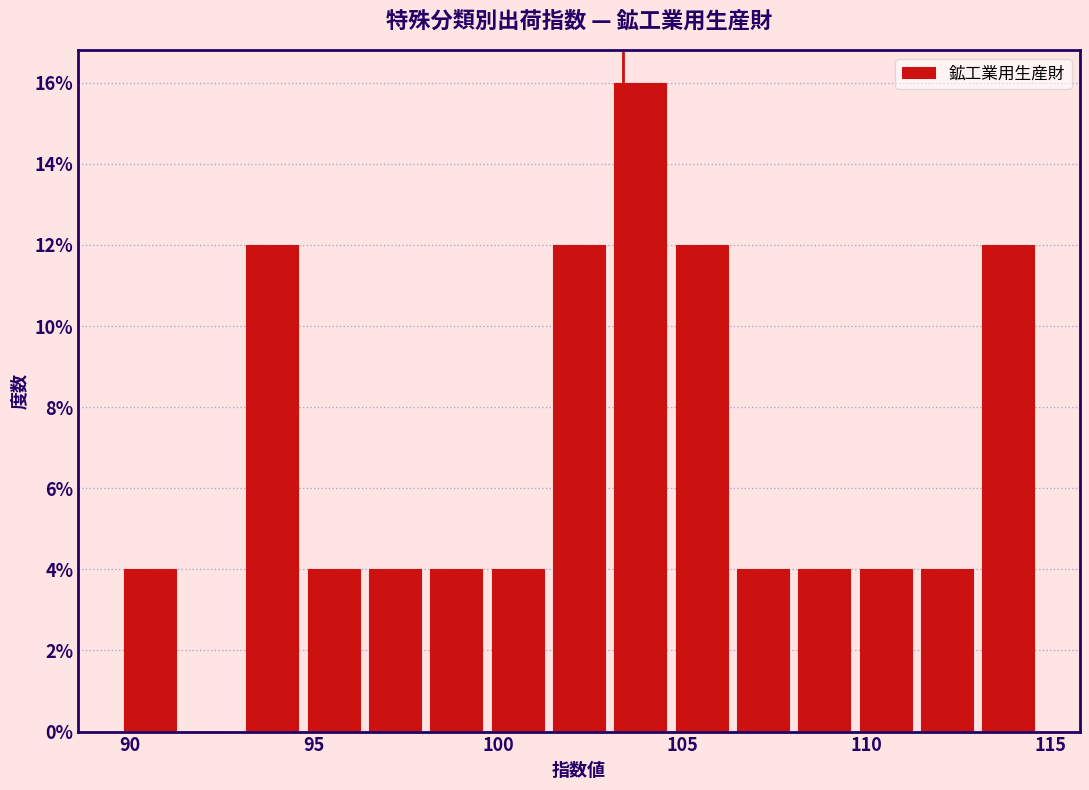

Around what value on the x-axis is the tallest bar? Give the approximate position of its centre, as read against the axis.

104.0